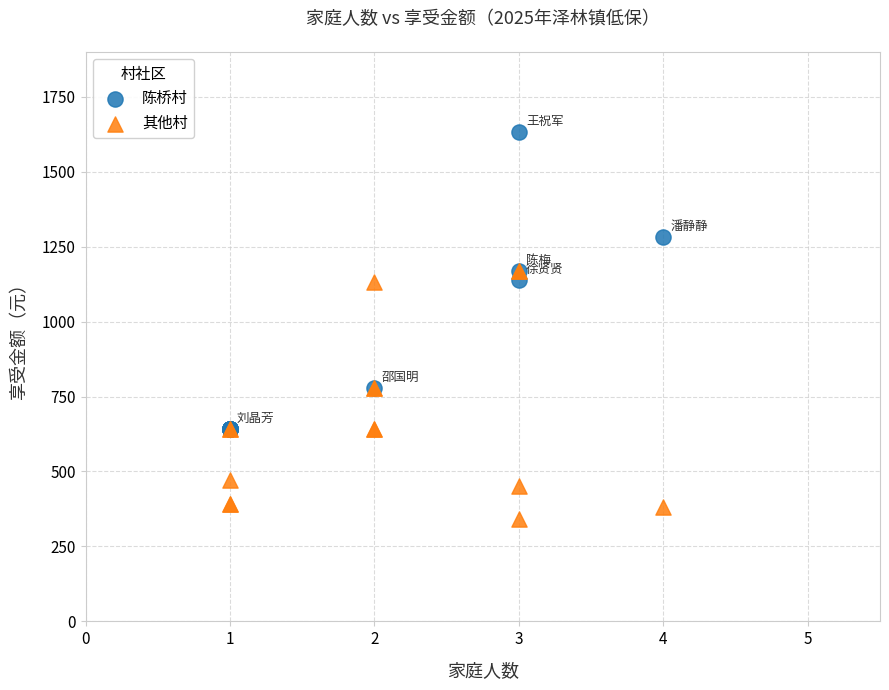

What are all the series names shown in the legend?

陈桥村, 其他村